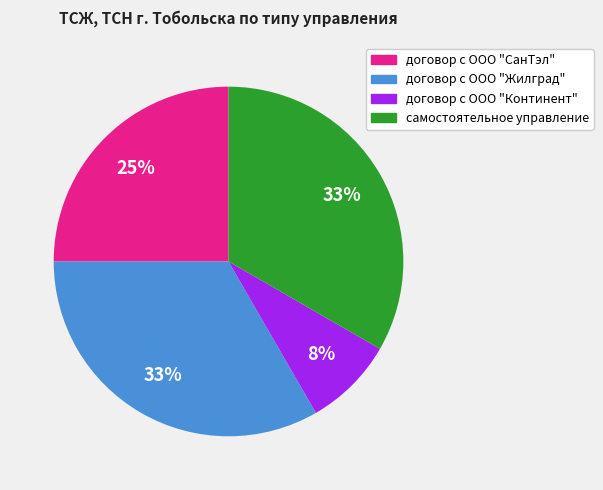

Is it true that договор с ООО "Жилград" is 22% of the pie?

False